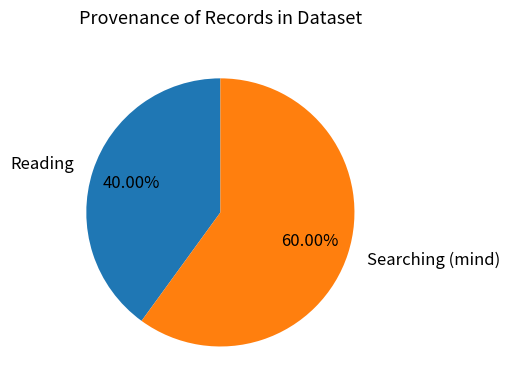

How many slices are in this pie chart?

2